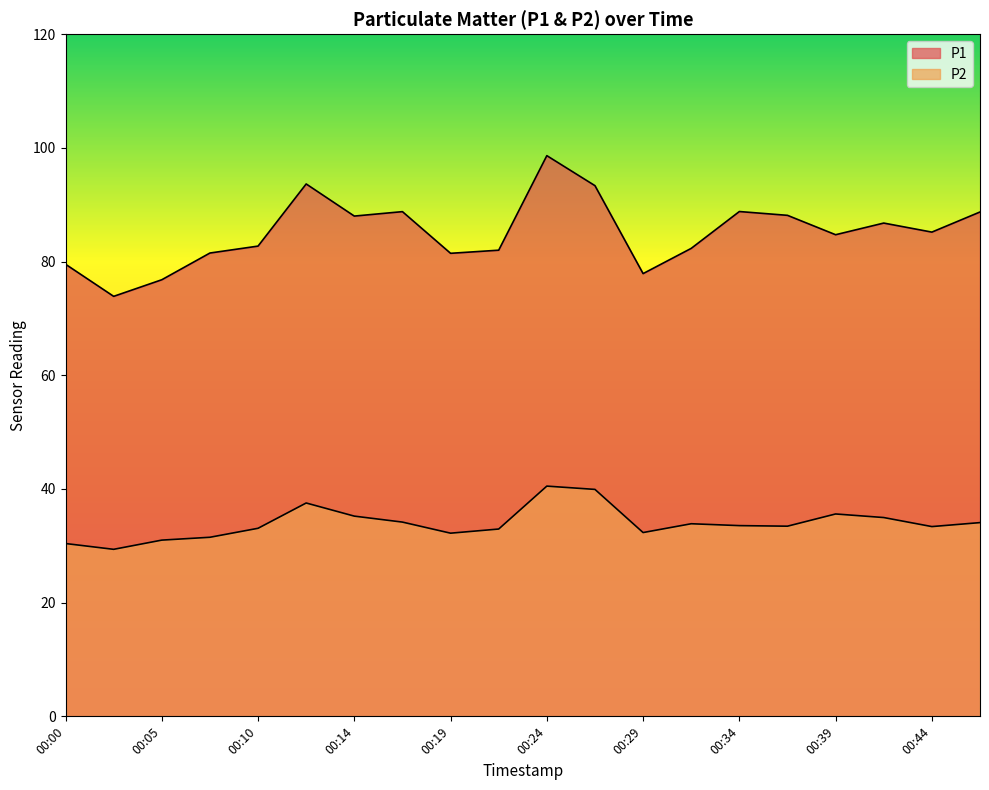

At 00:00, list the series in order from largest to smallest.

P1, P2